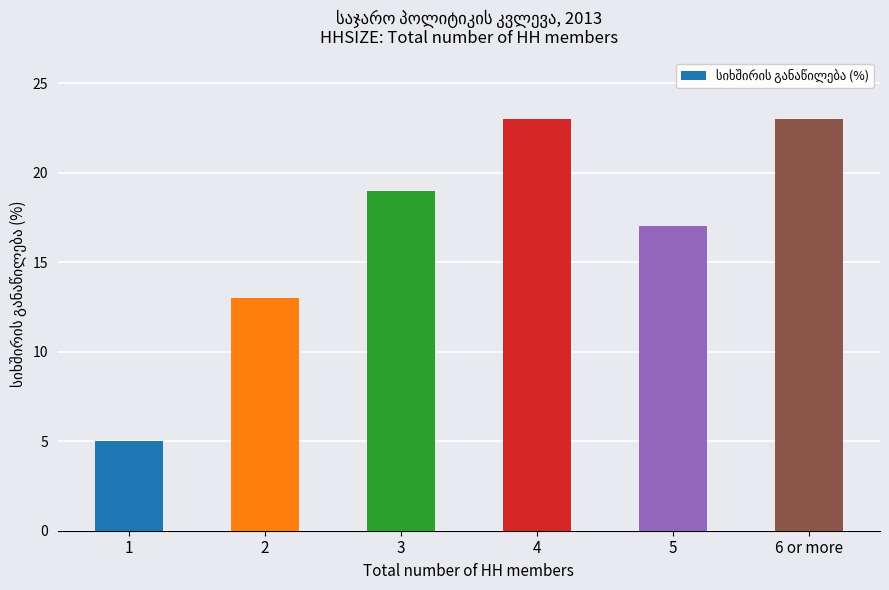

What is the ratio of the value at 6 or more to the value at 3?

1.2